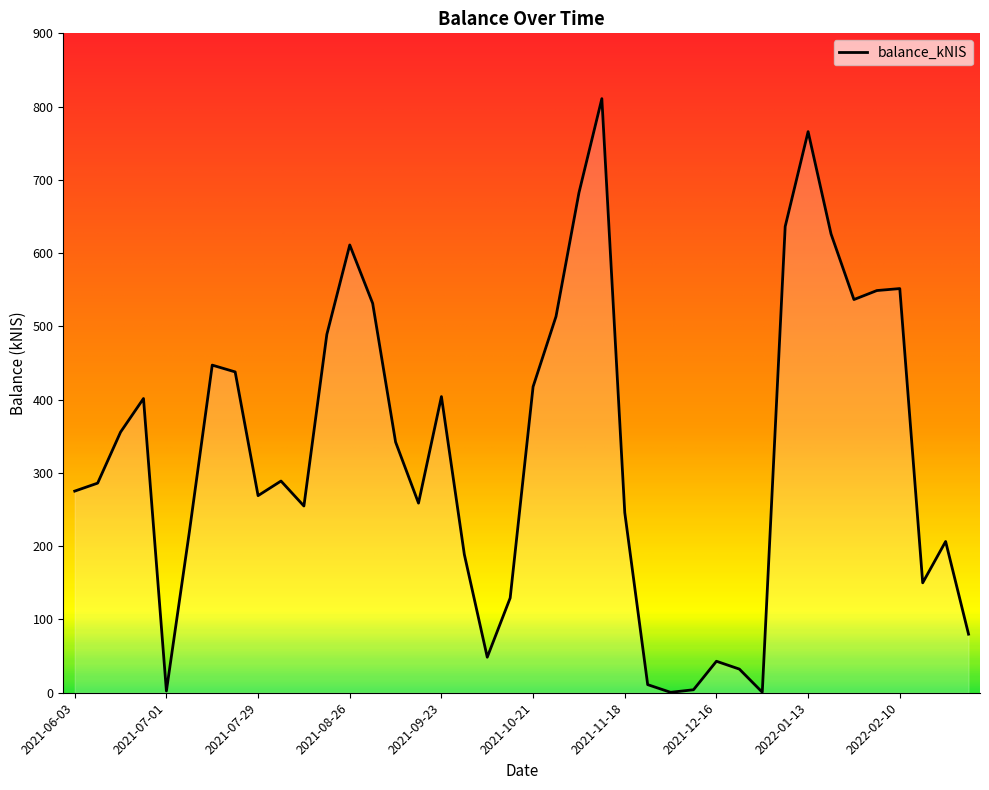

How many lines are shown in the chart?

1